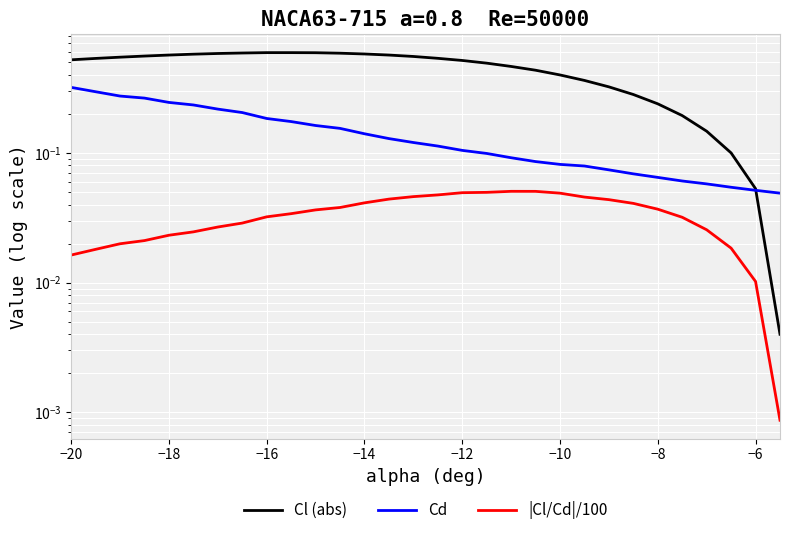

How many lines are shown in the chart?

3